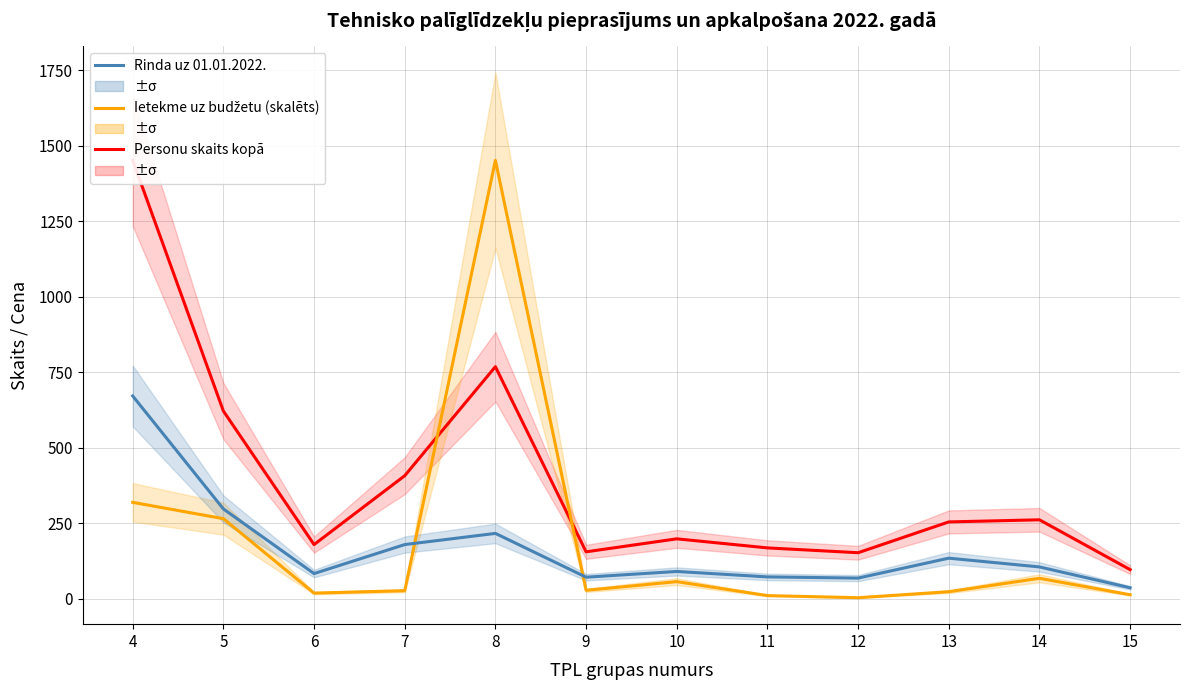

At which category does Ietekme uz budžetu (skalēts) reach its first local valley?

6